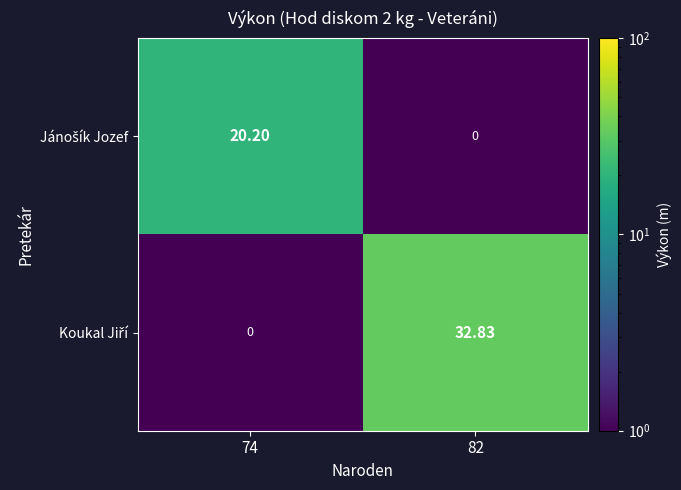

What is the spread (max minus min) of values at 82?

32.8